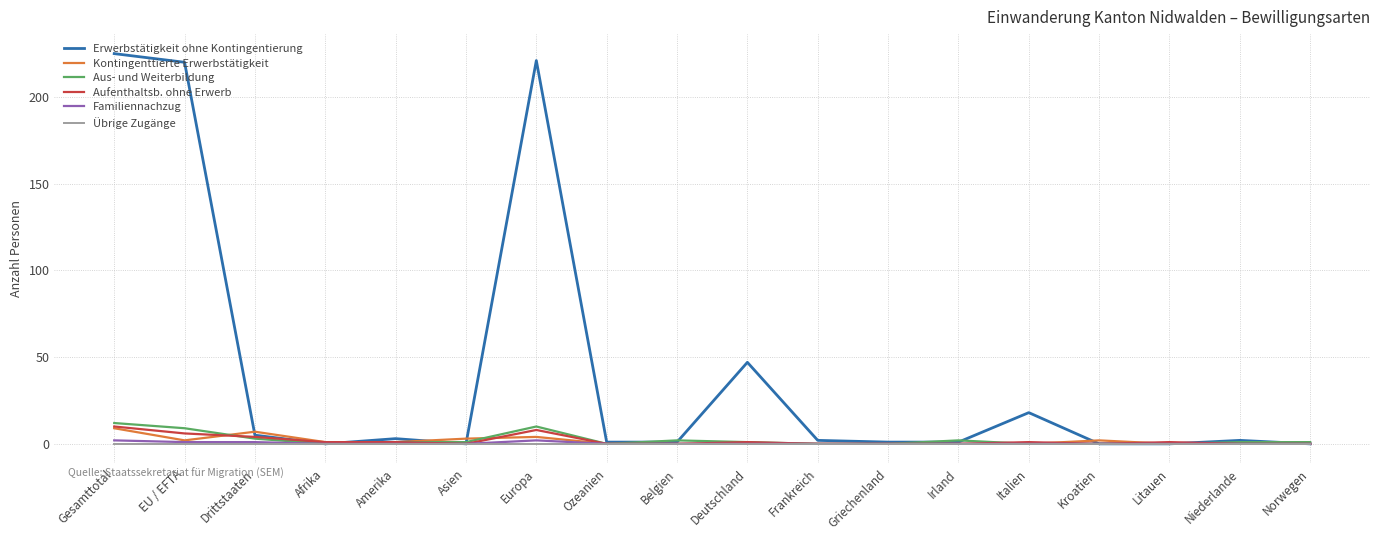

The Übrige Zugänge series shows 0 at EU / EFTA. True or false?

True